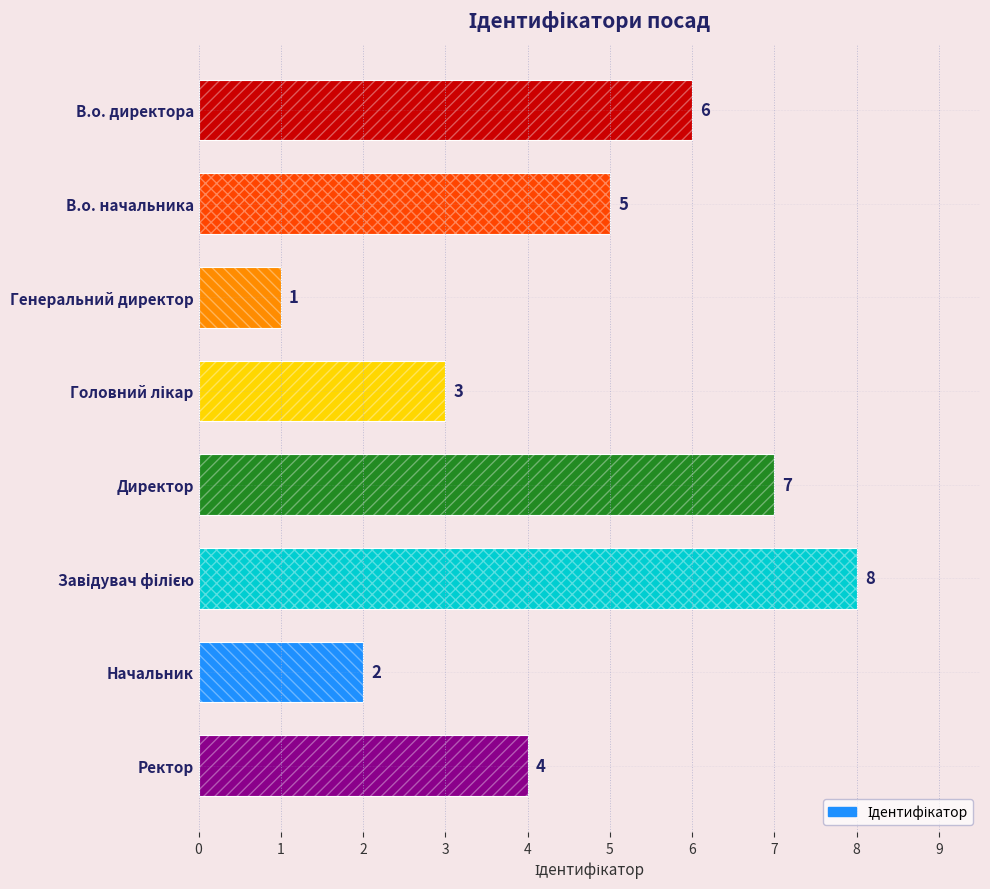

What is the difference between the maximum and minimum values?

7